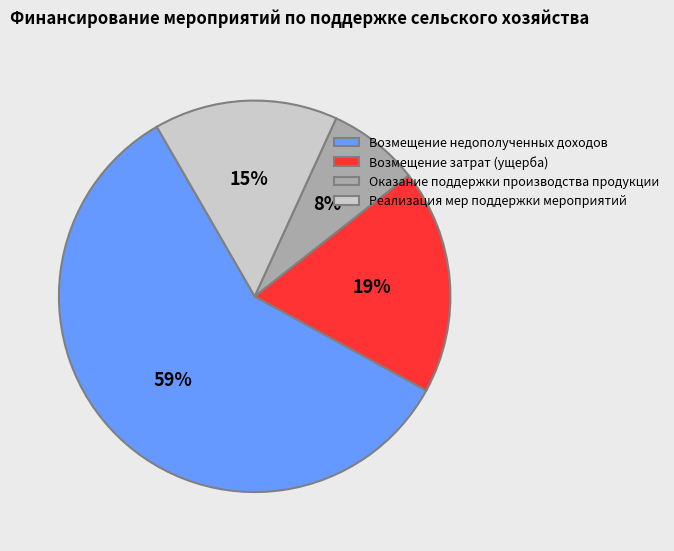

Approximately how many times larger is the value at Оказание поддержки производства продукции compared to Реализация мер поддержки мероприятий?

0.5